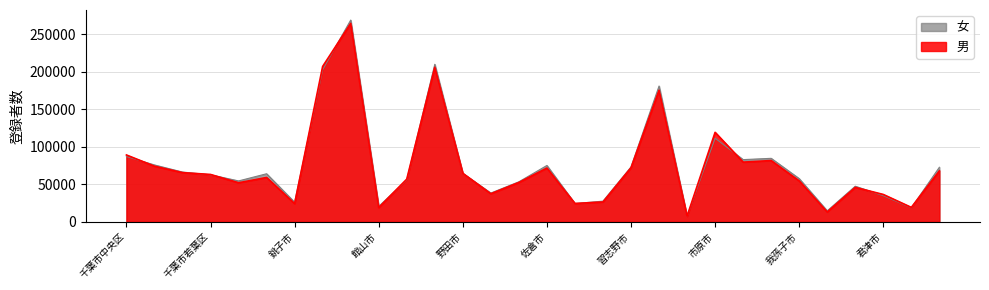

At which label is 男 closest to 135835?

市原市